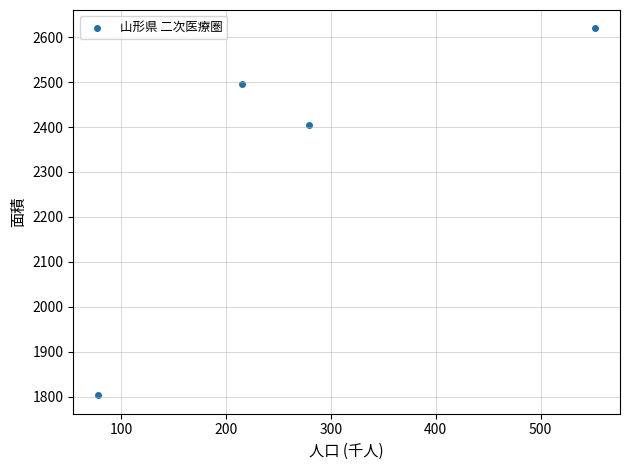

What Y value in the scatter plot is closest to 2211?

2405.3